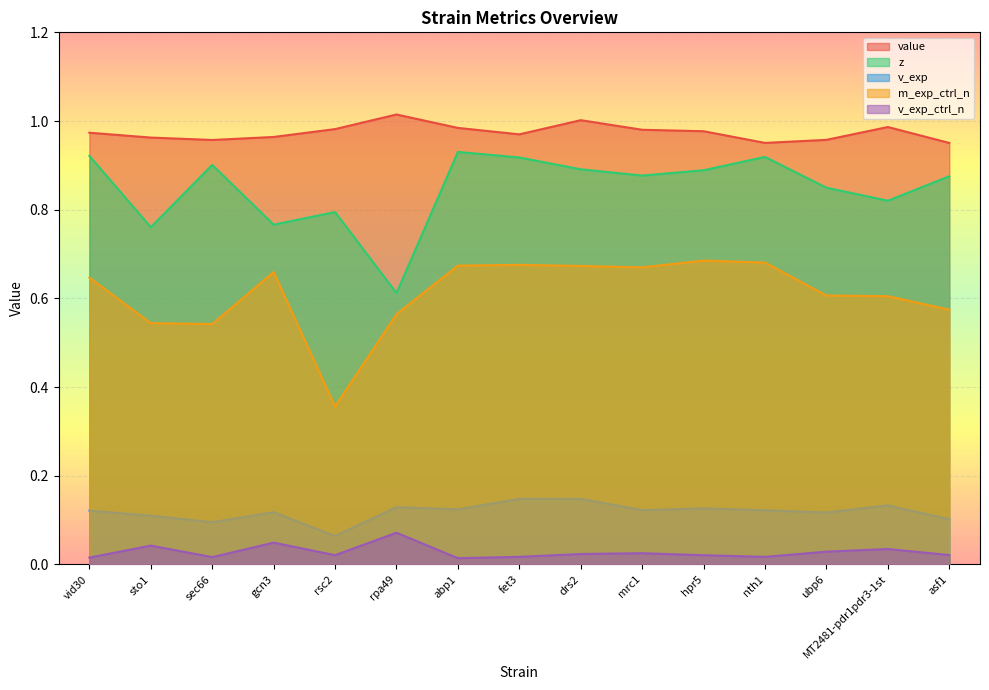

Between hpr5 and MT2481-pdr1pdr3-1st, which series saw the biggest shift?

m_exp_ctrl_n